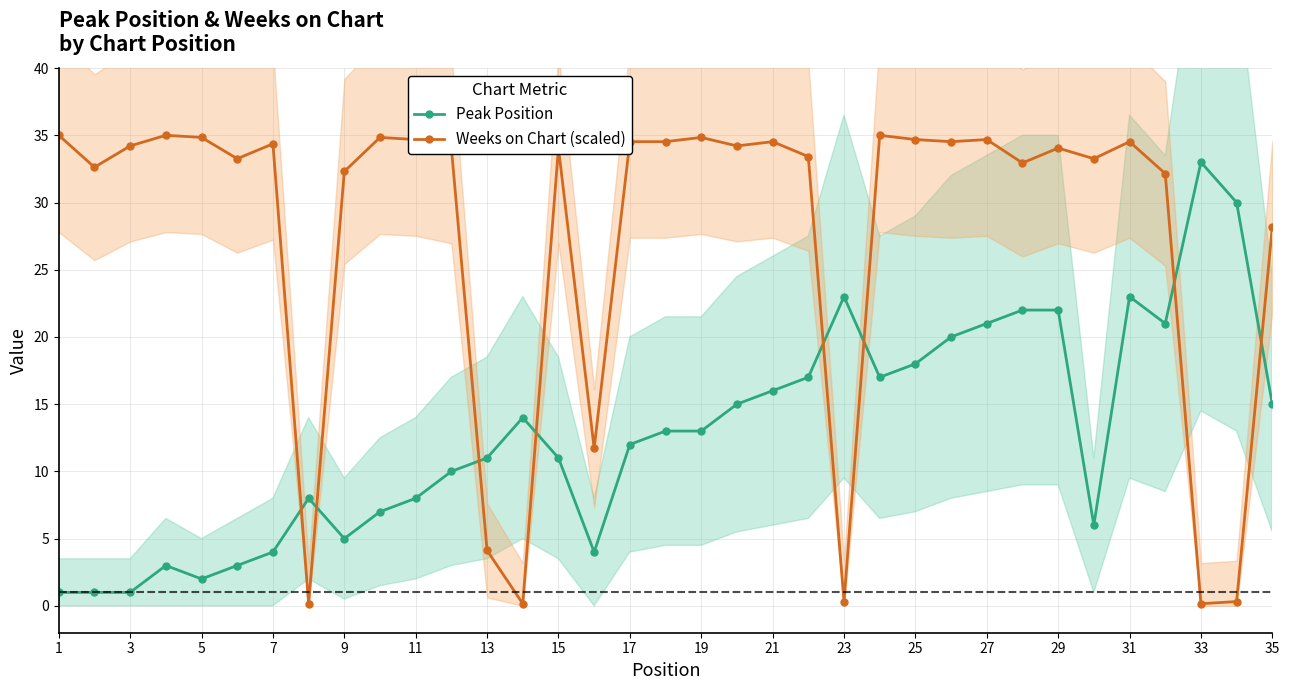

Reading left to right, transcribe all the data shown in this chart.

Peak Position: 1.0	1.0	1.0	3.0	2.0	3.0	4.0	8.0	5.0	7.0	8.0	10.0	11.0	14.0	11.0	4.0	12.0	13.0	13.0	15.0	16.0	17.0	23.0	17.0	18.0	20.0	21.0	22.0	22.0	6.0	23.0	21.0	33.0	30.0	15.0
Weeks on Chart (scaled): 35.0	32.6	34.2	35.0	34.8	33.3	34.4	0.2	32.3	34.8	34.7	34.0	4.1	0.2	34.0	11.7	34.5	34.5	34.8	34.2	34.5	33.4	0.3	35.0	34.7	34.5	34.7	32.9	34.0	33.3	34.5	32.1	0.2	0.3	28.2